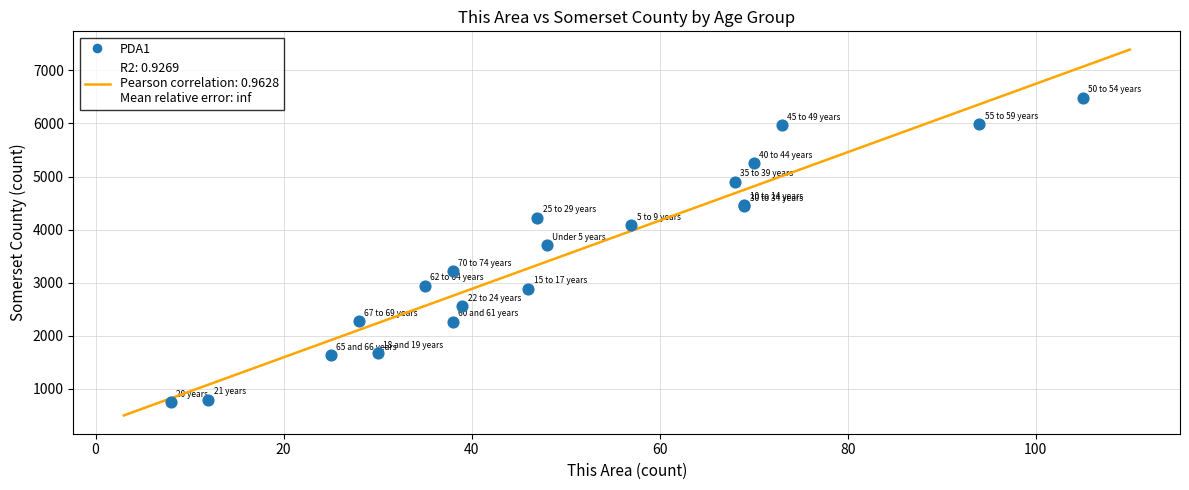

What Y value in the scatter plot is closest to 3610?

3702